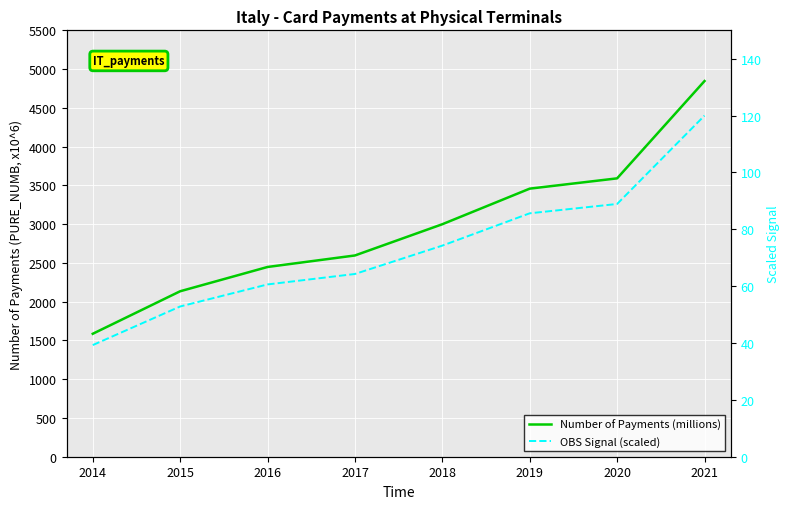

What is the sum of all OBS Signal (scaled) values?

585.8